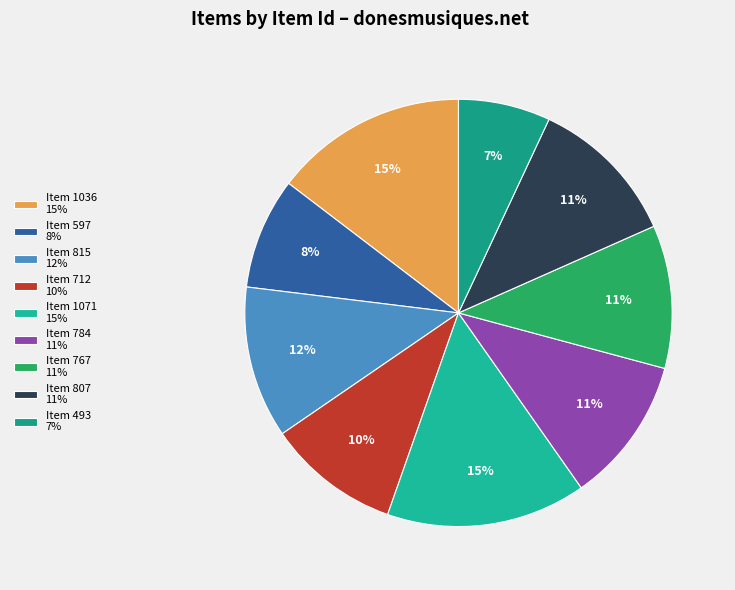

To the nearest percent, what is the difference between the largest and smallest slice percentages?

8%